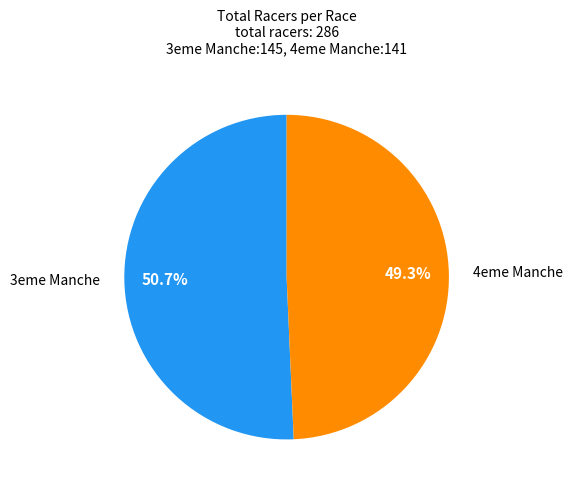

Is the sum of 3eme Manche and 4eme Manche greater than half?

Yes